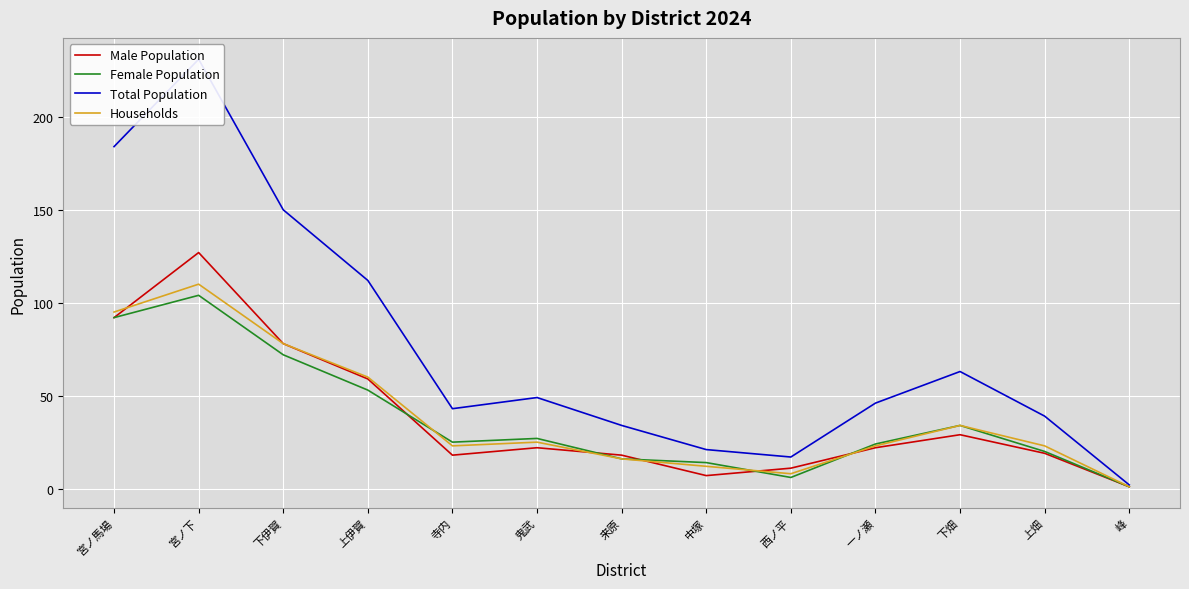

How many interior local valleys does the Total Population series have?

2